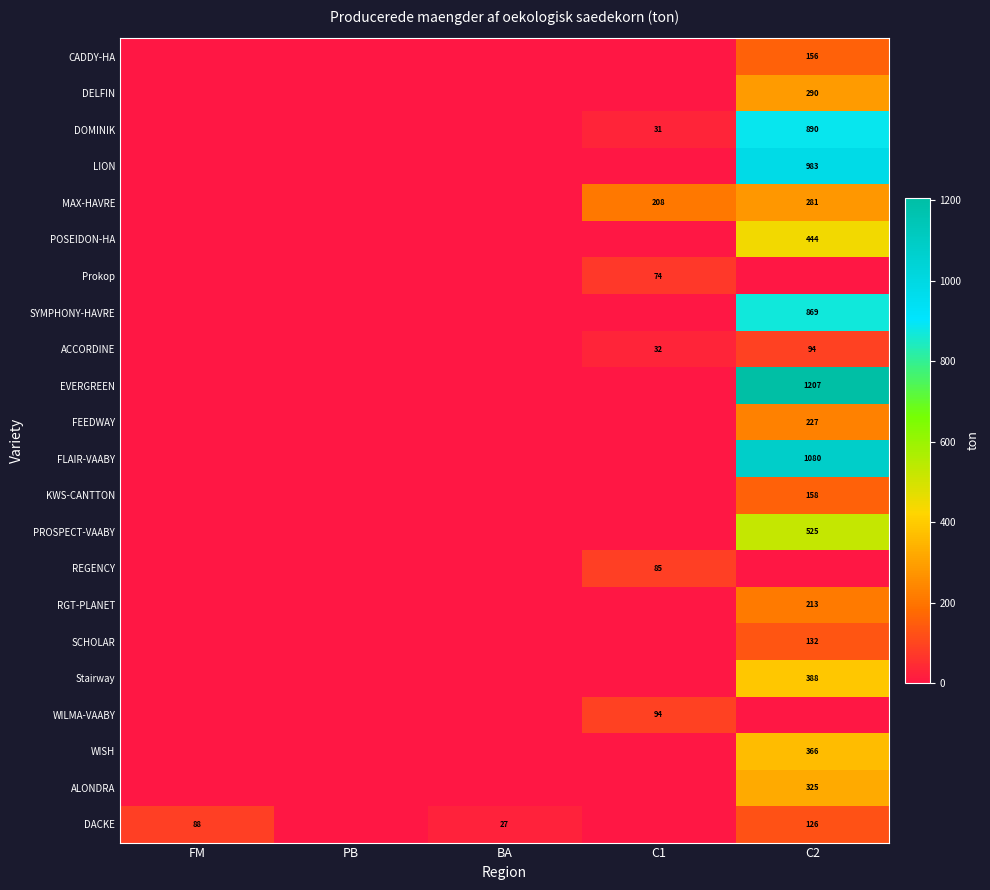

What is the difference between the EVERGREEN values at FM and C2?

1206.7